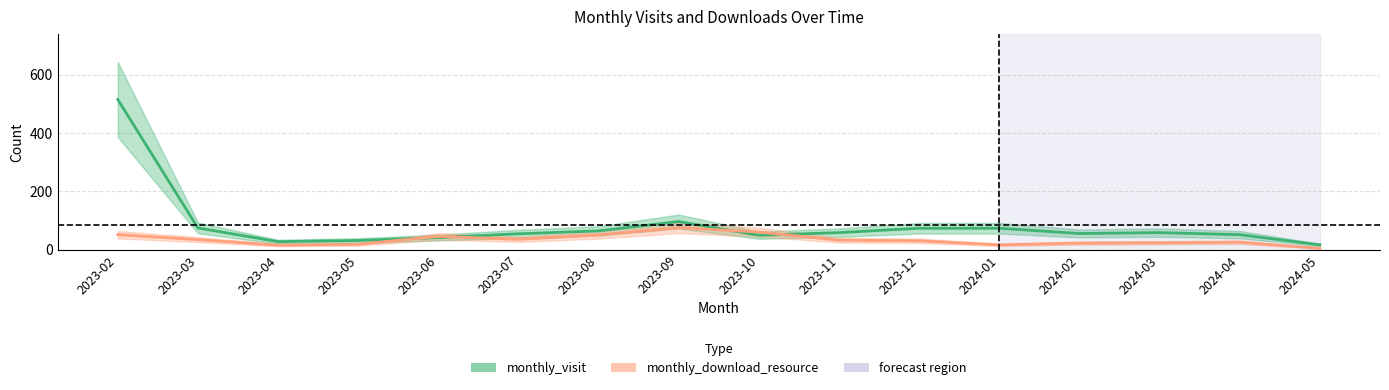

Is the value of monthly_visit at 2024-02 greater than the value of monthly_download_resource at 2023-08?

Yes